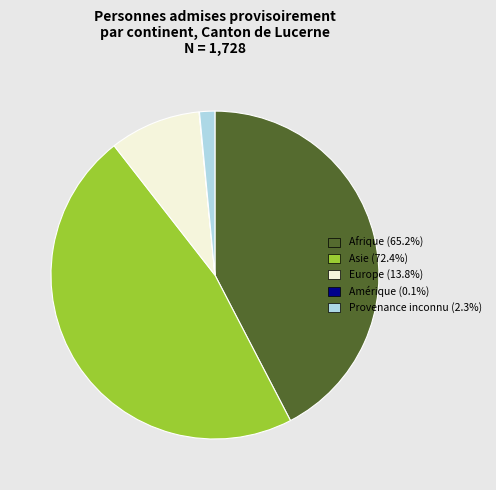

Is there a majority slice in this chart?

No